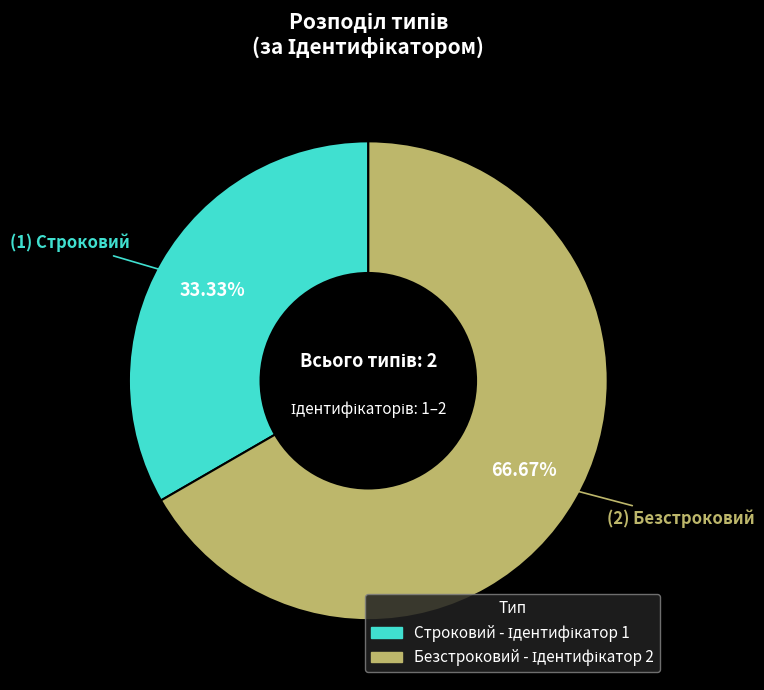

Which slice is the smallest?

Строковий